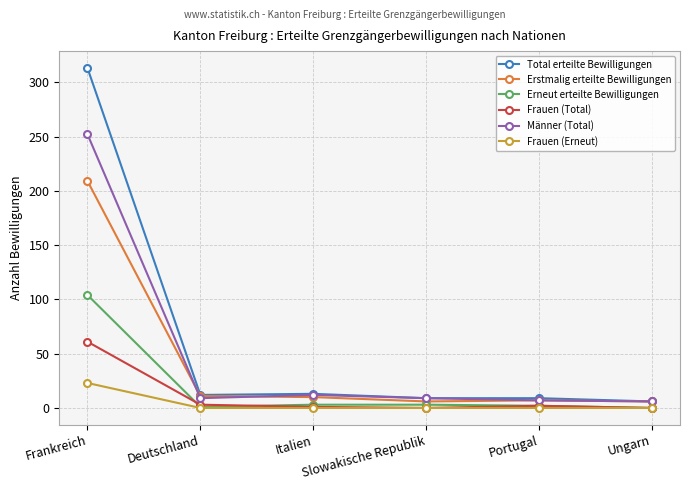

Where does the Erneut erteilte Bewilligungen series first go above 3?

Frankreich